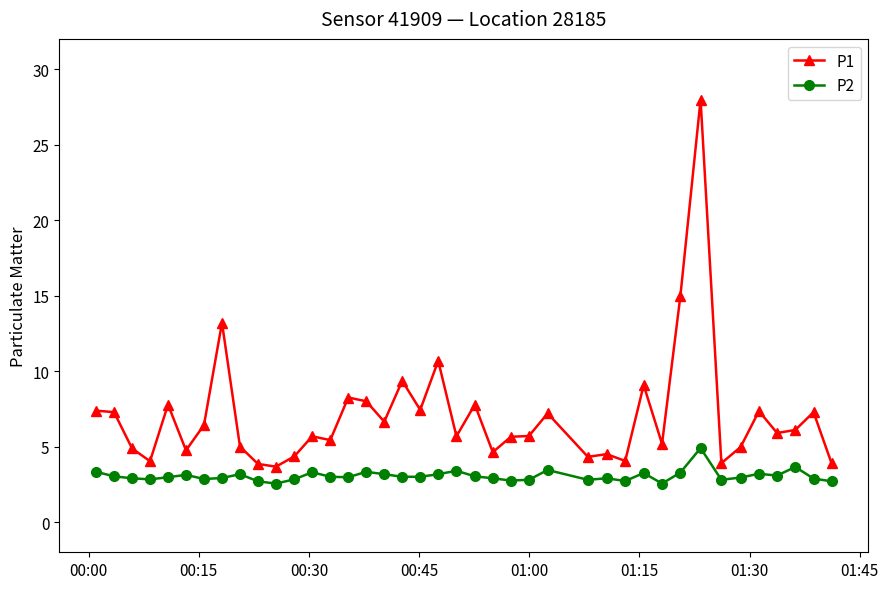

True or false: P2 has more than 1 points higher than both neighbors.

True